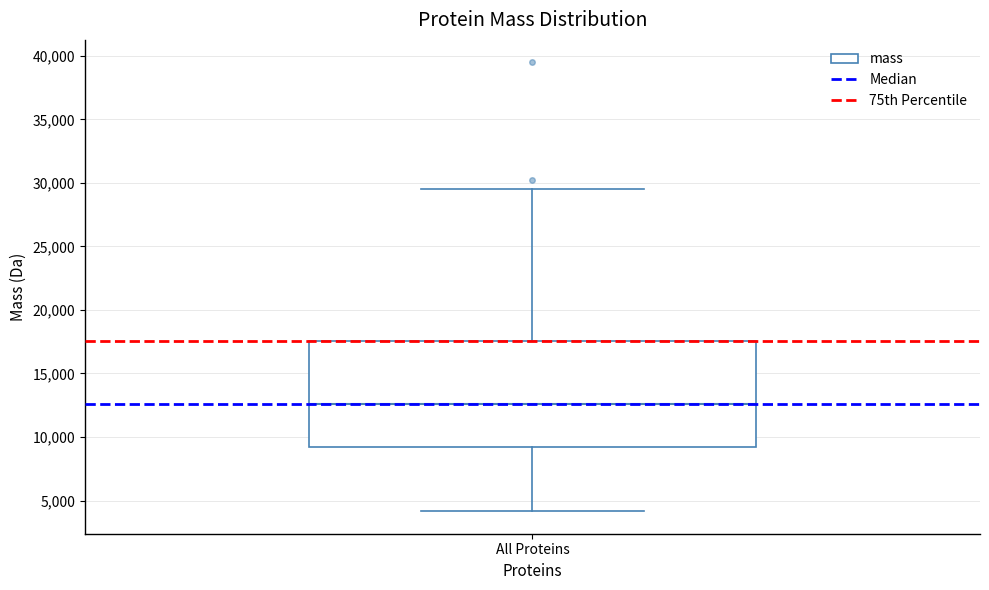

Where is the upper edge of the box for All Proteins on the y-axis? The values are not printed on the chart, so give them approximately, as read against the axis.

17500